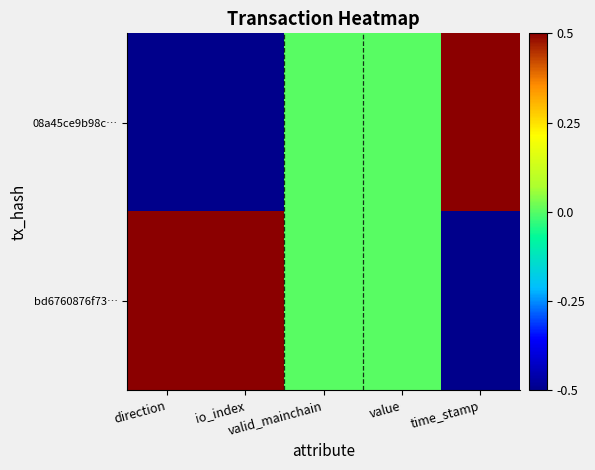

Reading right to left, transcribe all the data shown in this chart.

08a45ce9b98c…: time_stamp=0.5	value=0.0	valid_mainchain=0.0	io_index=-0.5	direction=-0.5
bd6760876f73…: time_stamp=-0.5	value=0.0	valid_mainchain=0.0	io_index=0.5	direction=0.5